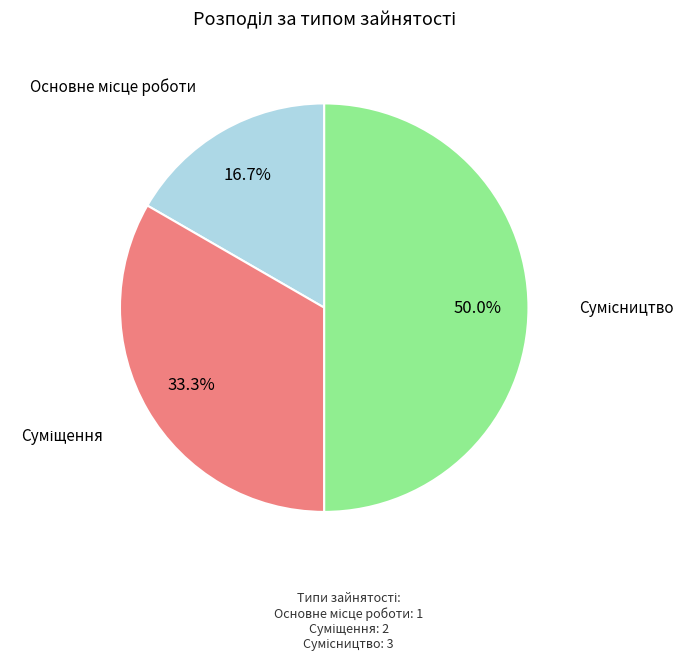

Which slice is the smallest?

Основне місце роботи